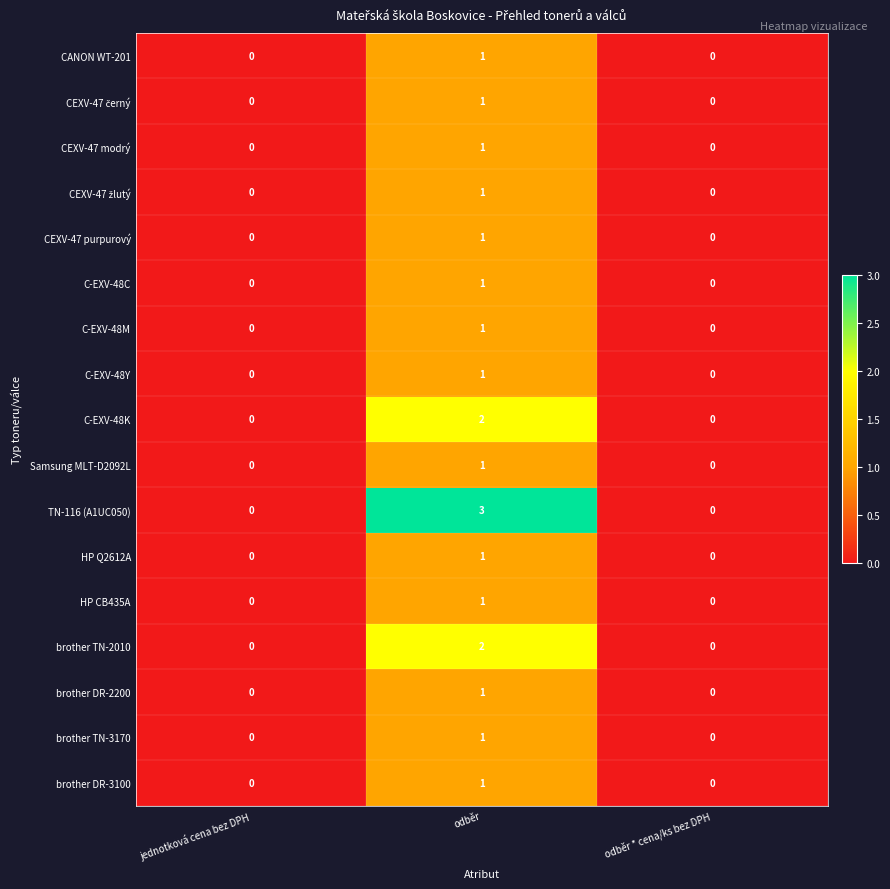

Count the Samsung MLT-D2092L values in the range 0 to 1.

3